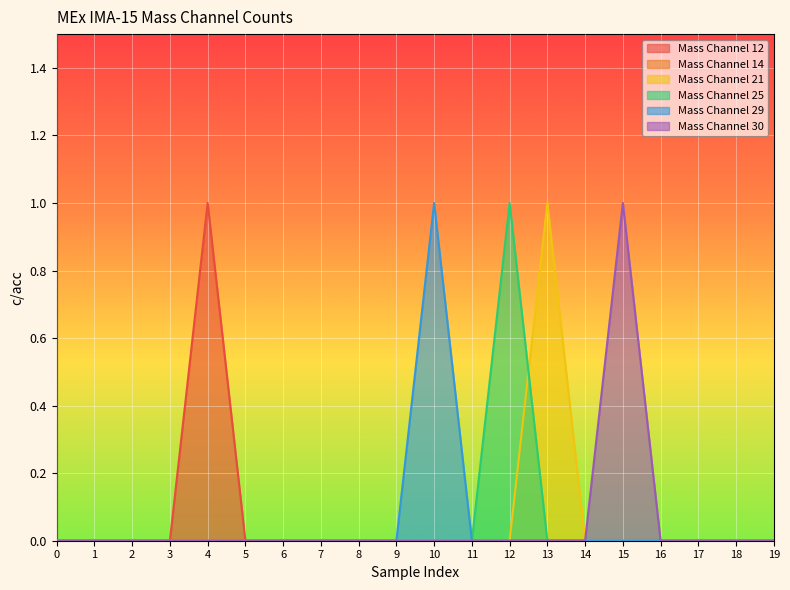

The value of Mass Channel 30 at 18 is 1. True or false?

False